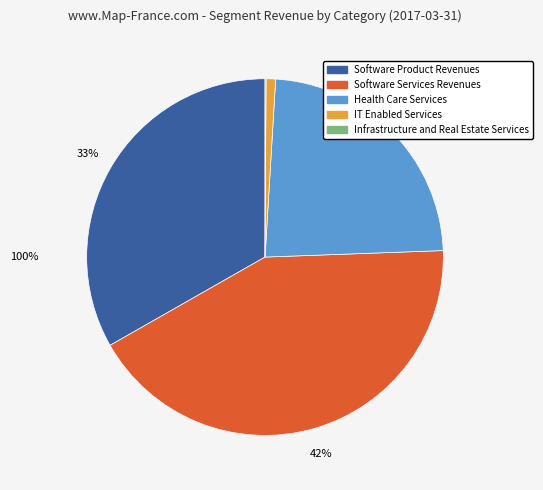

To the nearest percent, what is the combined percentage of Health Care Services and Infrastructure and Real Estate Services?

24%